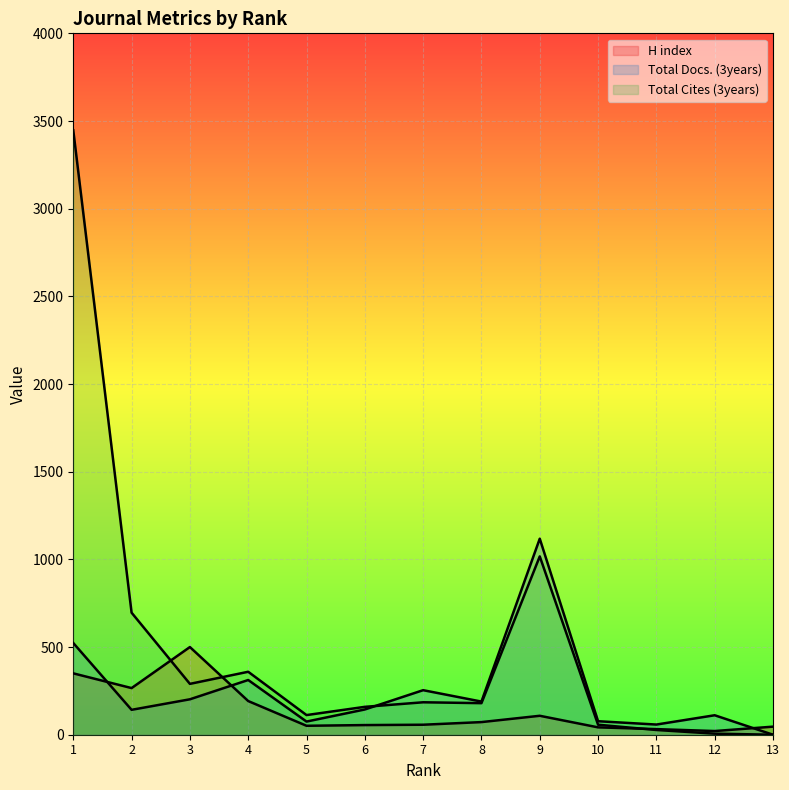

At which label does Total Docs. (3years) first exceed 144?

1